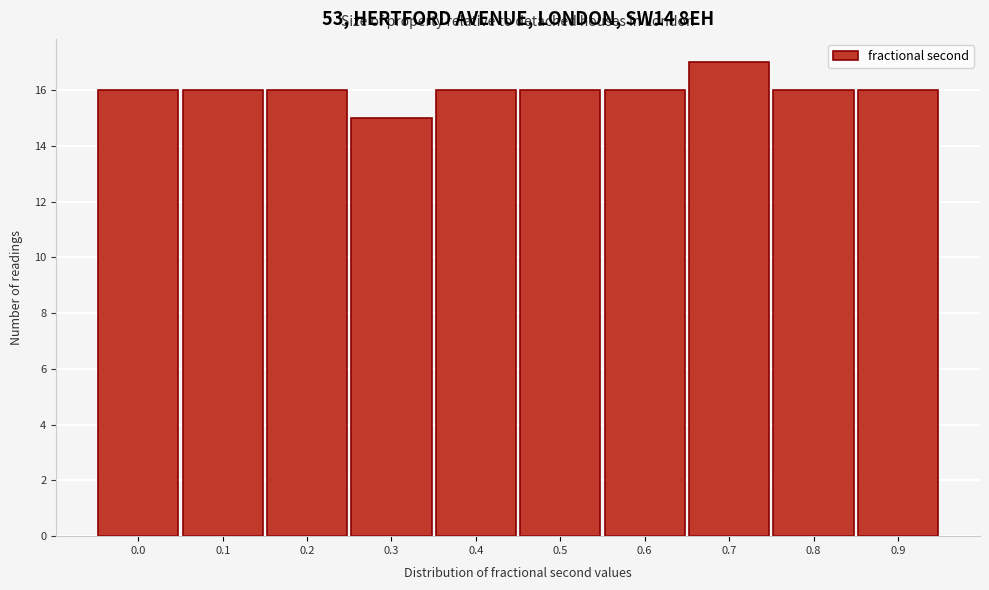

Reading left to right, list all the values displayed in this chart.

0.0=16	0.1=16	0.2=16	0.3=15	0.4=16	0.5=16	0.6=16	0.7=17	0.8=16	0.9=16